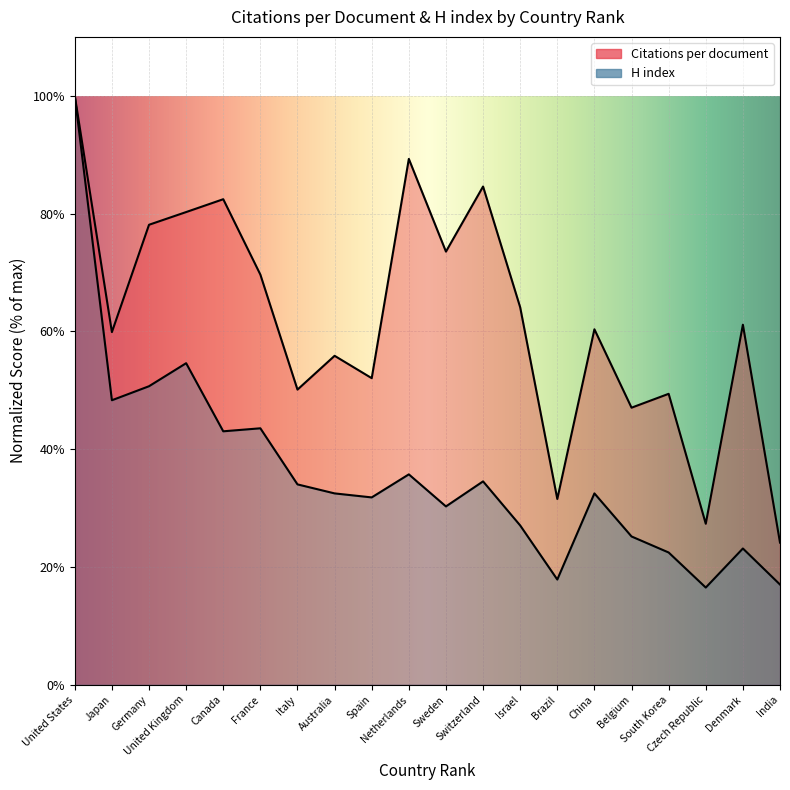

What is the label of the 1st point from the left?

United States